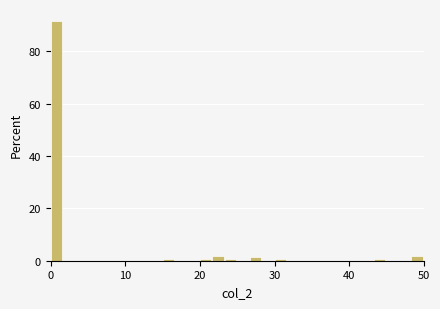

Around what value on the x-axis is the tallest bar? Give the approximate position of its centre, as read against the axis.

1